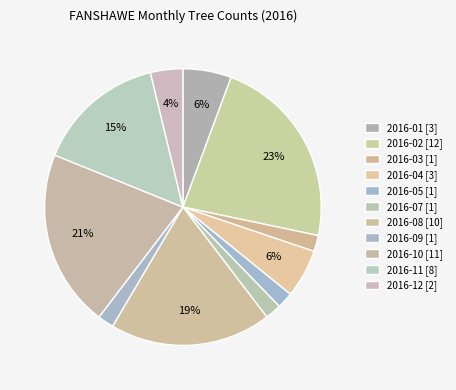

Is there a majority slice in this chart?

No